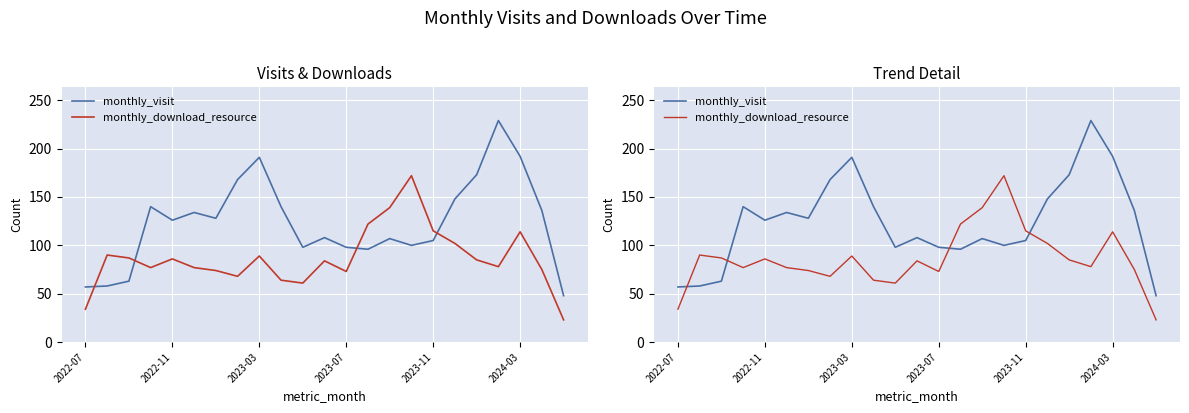

Reading left to right, transcribe all the data shown in this chart.

monthly_visit: 57	58	63	140	126	134	128	168	191	140	98	108	98	96	107	100	105	148	173	229	192	136	48
monthly_download_resource: 34	90	87	77	86	77	74	68	89	64	61	84	73	122	139	172	115	102	85	78	114	75	23